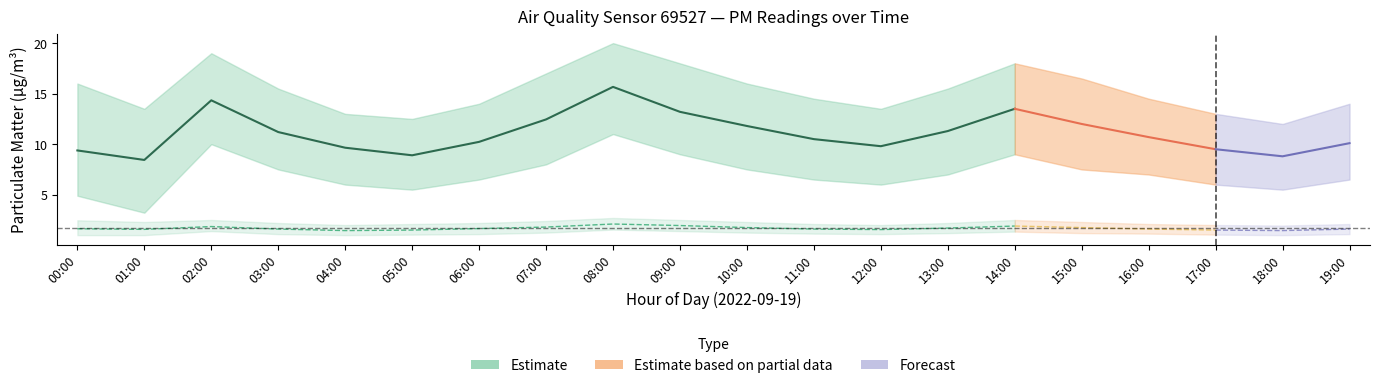

How many interior local peaks does the Estimate series have?

2